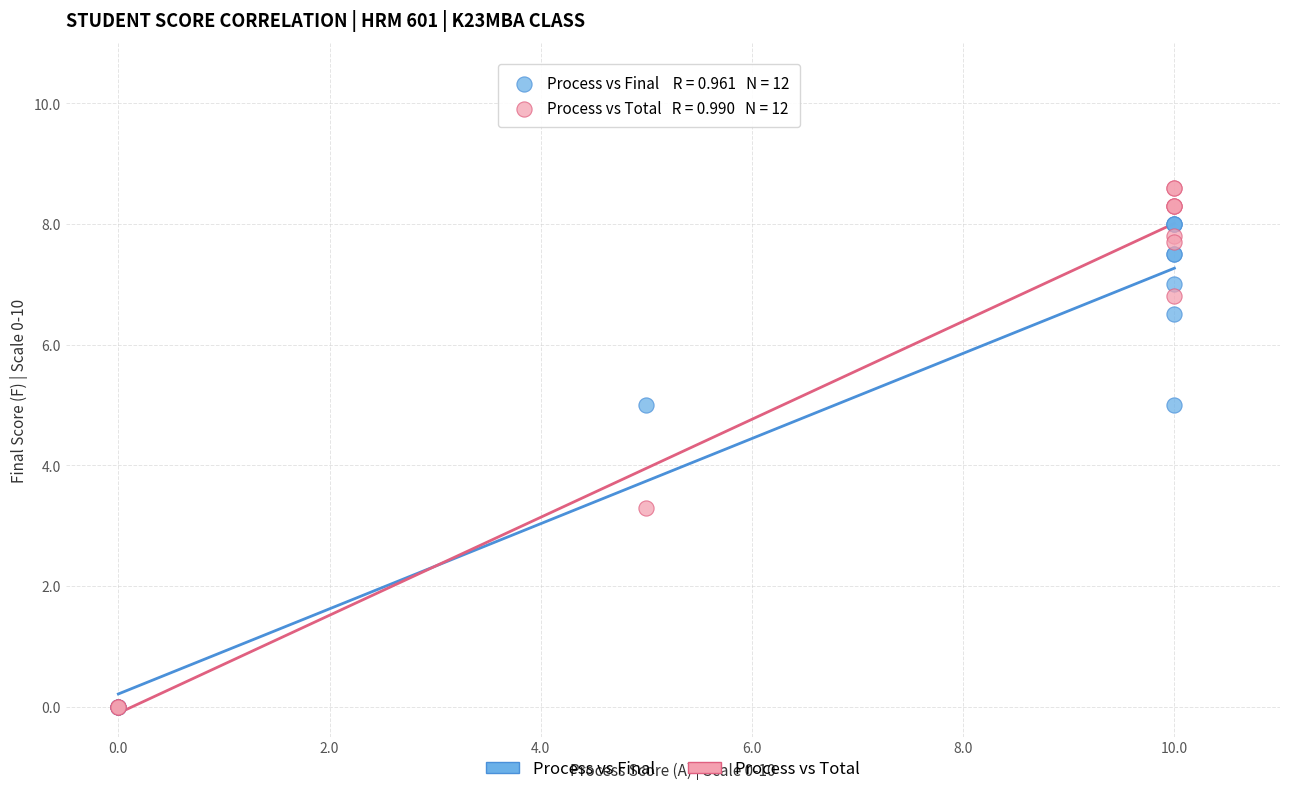

Across all series, what Y value is closest to 4?

3.3